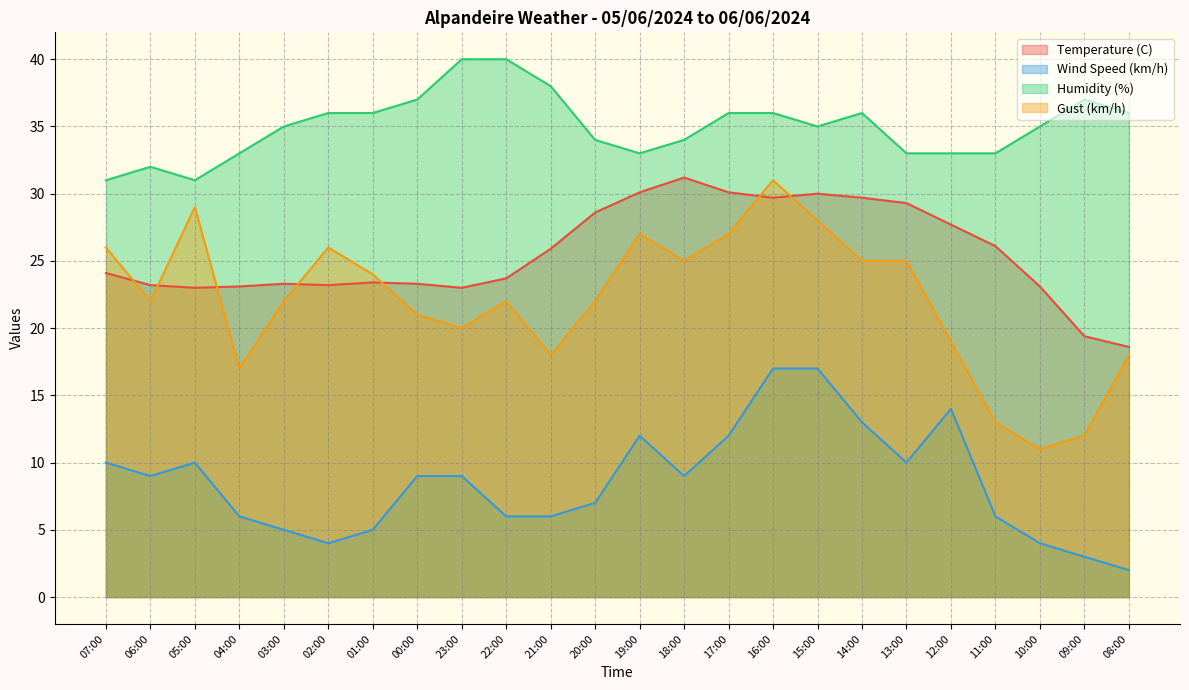

Reading left to right, extract all data points from this chart.

Temperature (C): 07:00=24.1	06:00=23.2	05:00=23.0	04:00=23.1	03:00=23.3	02:00=23.2	01:00=23.4	00:00=23.3	23:00=23.0	22:00=23.7	21:00=25.9	20:00=28.6	19:00=30.1	18:00=31.2	17:00=30.1	16:00=29.7	15:00=30.0	14:00=29.7	13:00=29.3	12:00=27.7	11:00=26.1	10:00=23.1	09:00=19.4	08:00=18.6
Wind Speed (km/h): 07:00=10.0	06:00=9.0	05:00=10.0	04:00=6.0	03:00=5.0	02:00=4.0	01:00=5.0	00:00=9.0	23:00=9.0	22:00=6.0	21:00=6.0	20:00=7.0	19:00=12.0	18:00=9.0	17:00=12.0	16:00=17.0	15:00=17.0	14:00=13.0	13:00=10.0	12:00=14.0	11:00=6.0	10:00=4.0	09:00=3.0	08:00=2.0
Humidity (%): 07:00=31.0	06:00=32.0	05:00=31.0	04:00=33.0	03:00=35.0	02:00=36.0	01:00=36.0	00:00=37.0	23:00=40.0	22:00=40.0	21:00=38.0	20:00=34.0	19:00=33.0	18:00=34.0	17:00=36.0	16:00=36.0	15:00=35.0	14:00=36.0	13:00=33.0	12:00=33.0	11:00=33.0	10:00=35.0	09:00=37.0	08:00=36.0
Gust (km/h): 07:00=26.0	06:00=22.0	05:00=29.0	04:00=17.0	03:00=22.0	02:00=26.0	01:00=24.0	00:00=21.0	23:00=20.0	22:00=22.0	21:00=18.0	20:00=22.0	19:00=27.0	18:00=25.0	17:00=27.0	16:00=31.0	15:00=28.0	14:00=25.0	13:00=25.0	12:00=19.0	11:00=13.0	10:00=11.0	09:00=12.0	08:00=18.0